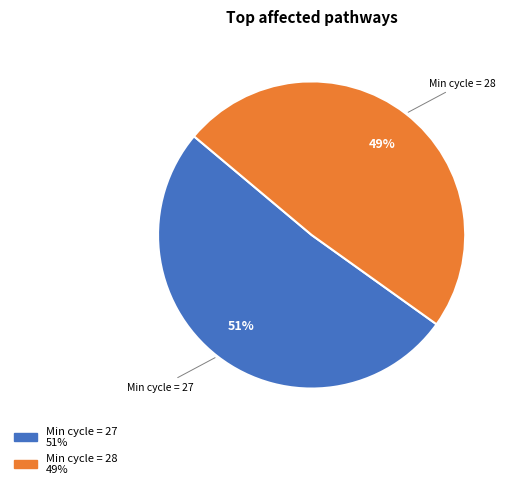

To the nearest percent, what is the average slice percentage?

50%